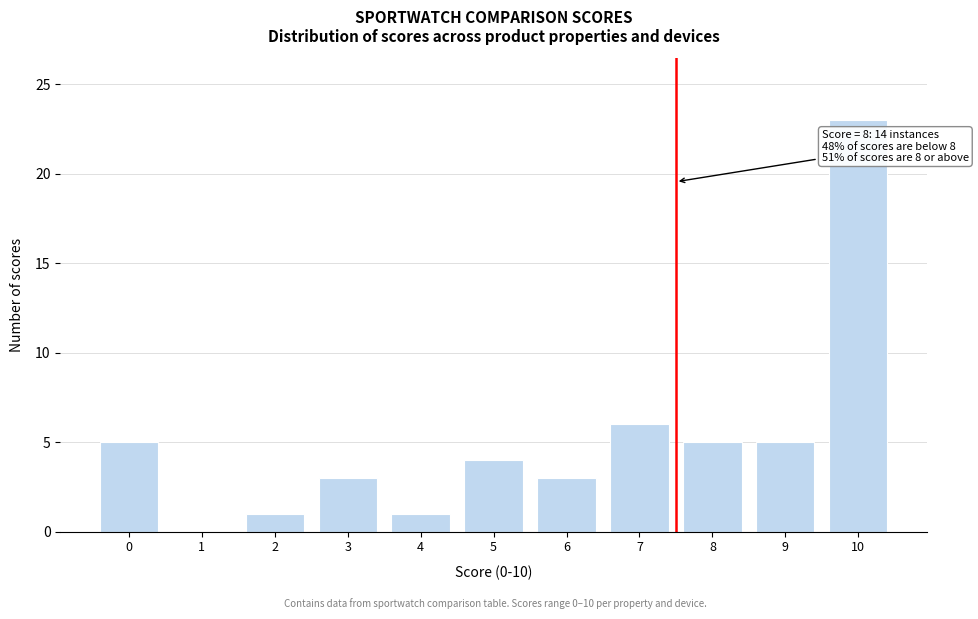

Reading left to right, extract all data points from this chart.

0=5	1=0	2=1	3=3	4=1	5=4	6=3	7=6	8=5	9=5	10=23